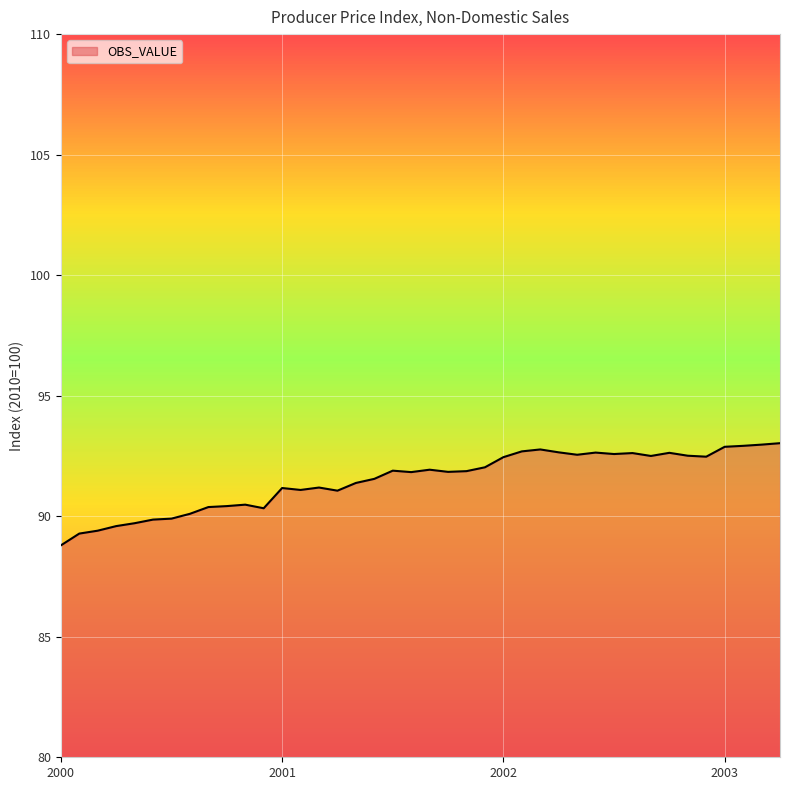

What is the minimum value shown in the chart?

88.8